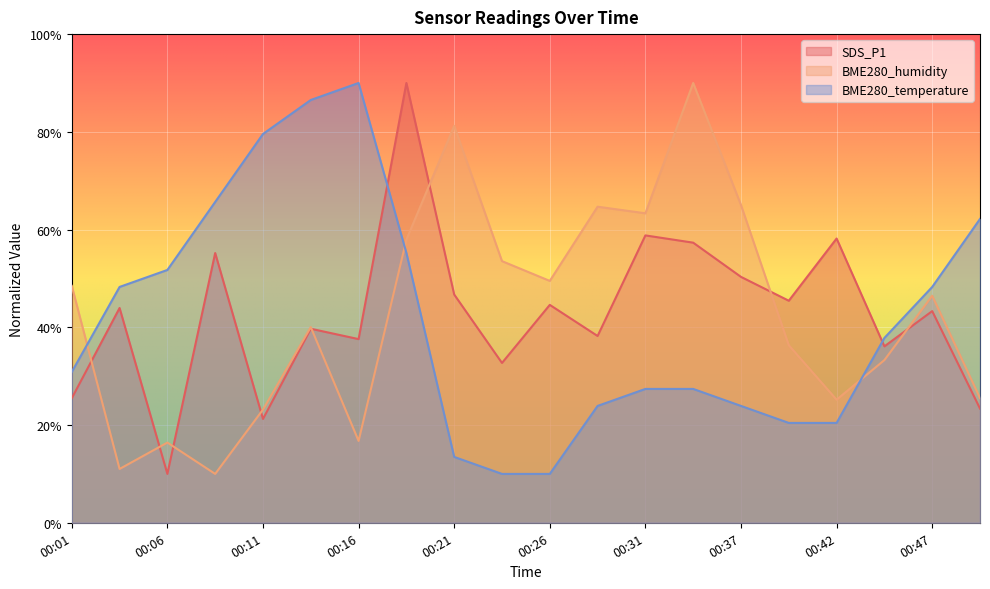

Reading right to left, what are all the values shown in this chart?

SDS_P1: 23.4	43.3	36.1	58.2	45.4	50.3	57.3	58.8	38.2	44.6	32.7	46.7	90.0	37.6	39.7	21.2	55.2	10.0	44.0	25.5
BME280_humidity: 25.5	46.5	33.3	25.2	36.3	65.0	90.0	63.3	64.7	49.5	53.5	81.2	57.9	16.8	40.0	23.2	10.0	16.4	11.0	48.5
BME280_temperature: 62.2	48.3	37.8	20.4	20.4	23.9	27.4	27.4	23.9	10.0	10.0	13.5	55.2	90.0	86.5	79.6	65.7	51.7	48.3	30.9